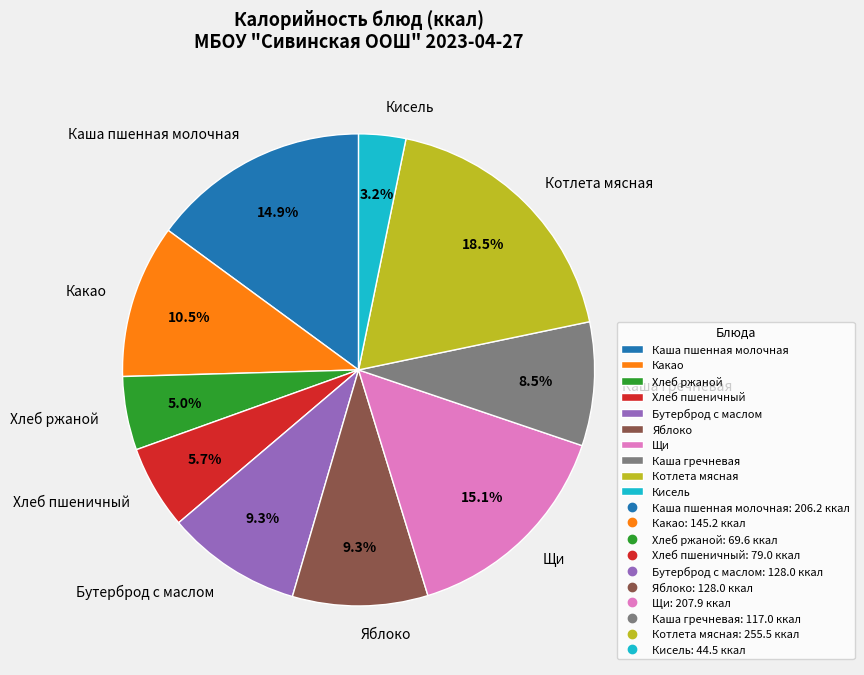

Do Каша пшенная молочная and Какао together represent more than half of the pie?

No